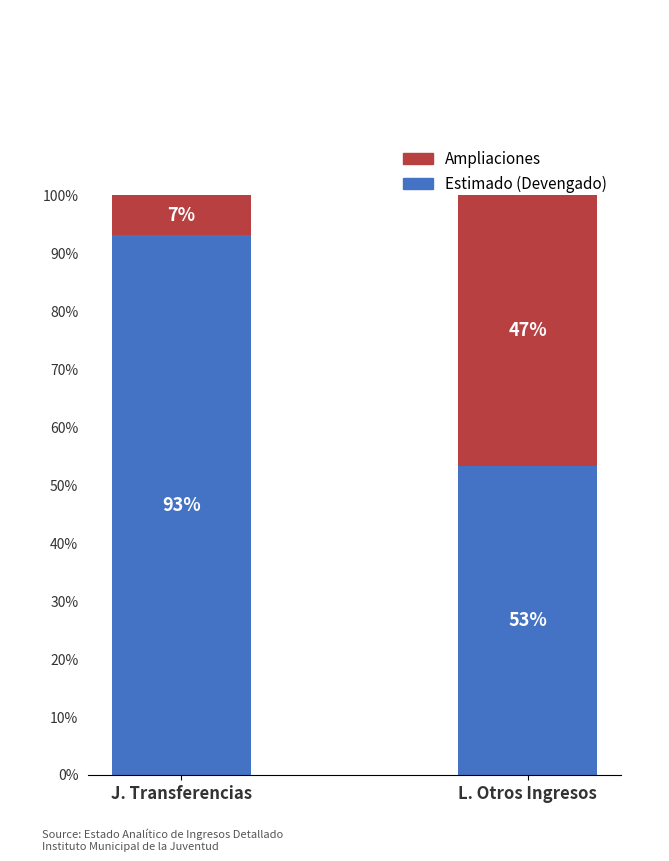

What are all the series names shown in the legend?

Ampliaciones, Estimado (Devengado)